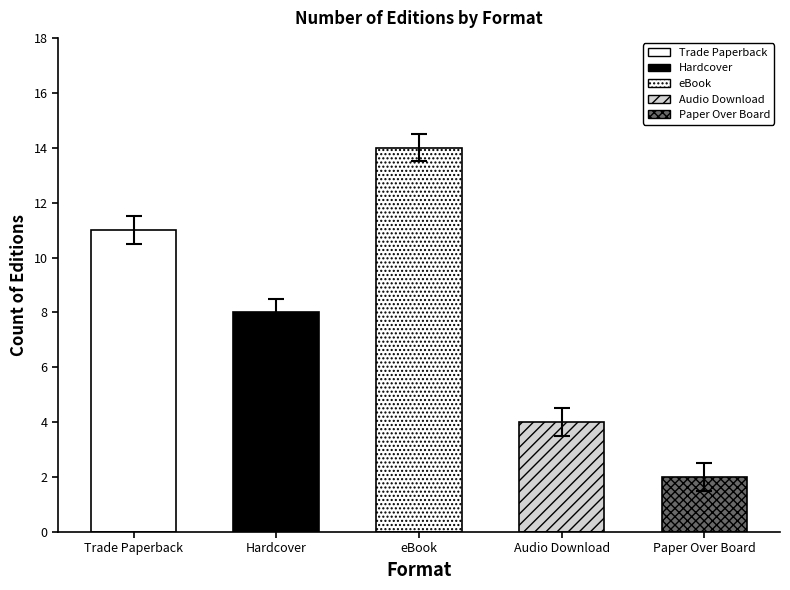

Reading left to right, list all the values displayed in this chart.

11	8	14	4	2